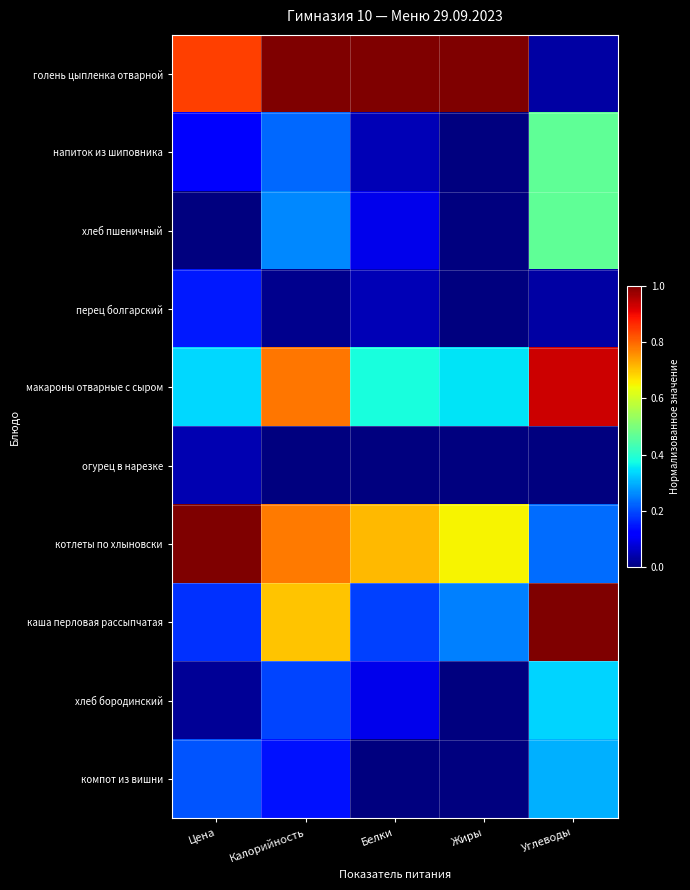

Rank the series at Жиры from lowest to highest value.

напиток из шиповника, хлеб пшеничный, перец болгарский, огурец в нарезке, хлеб бородинский, компот из вишни, каша перловая рассыпчатая, макароны отварные с сыром, котлеты по хлыновски, голень цыпленка отварной